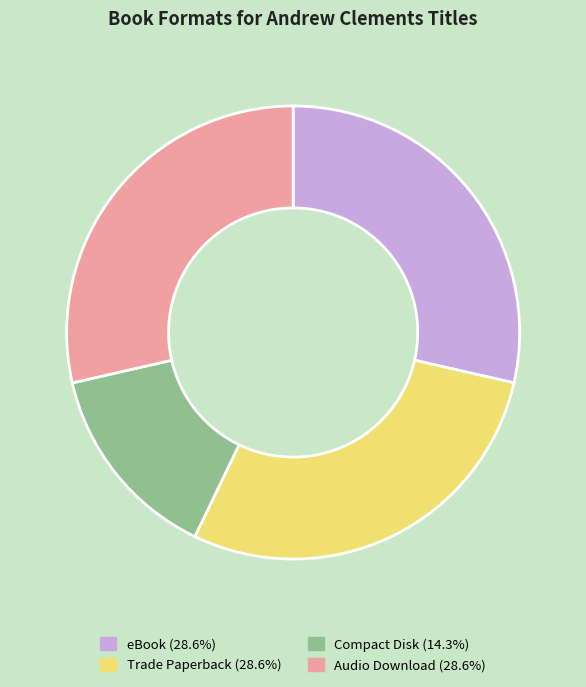

Is Audio Download the majority of the pie?

No